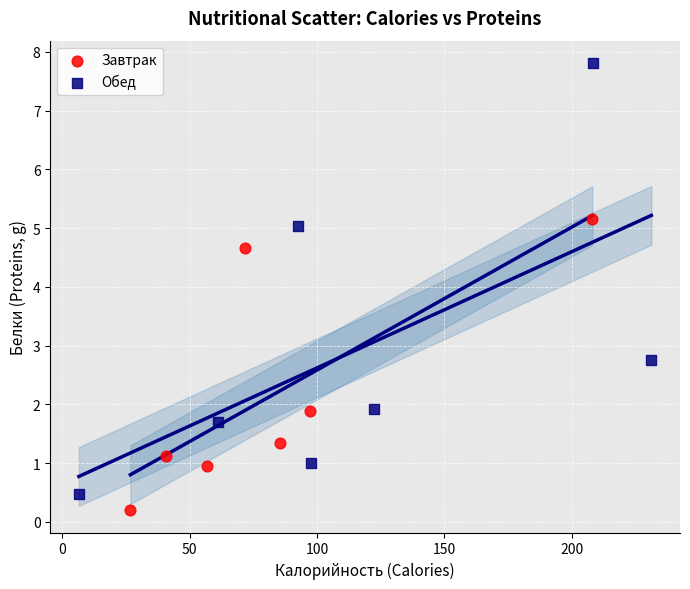

Which series has the widest spread of Y values?

Обед